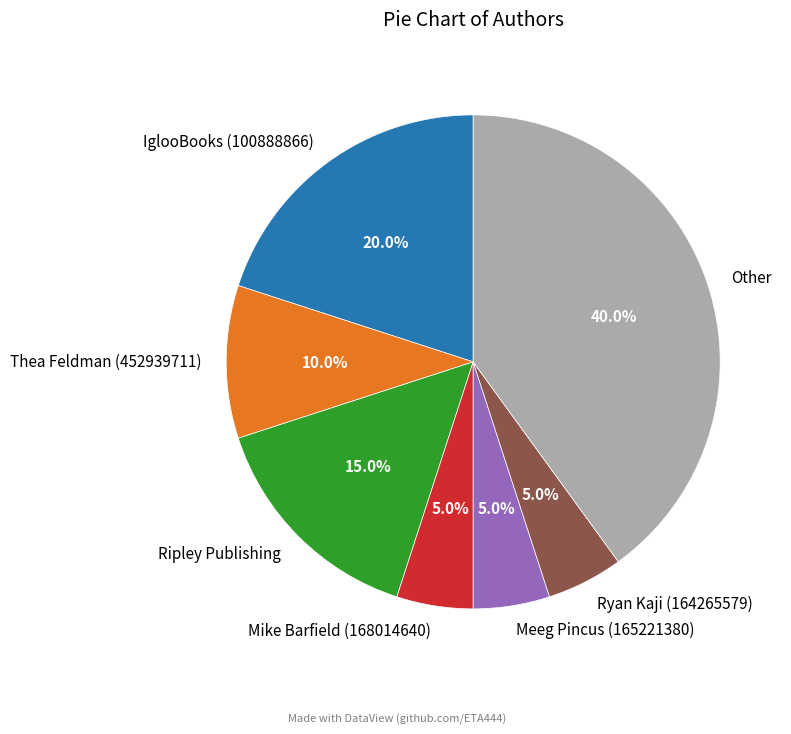

How many slices are in this pie chart?

7